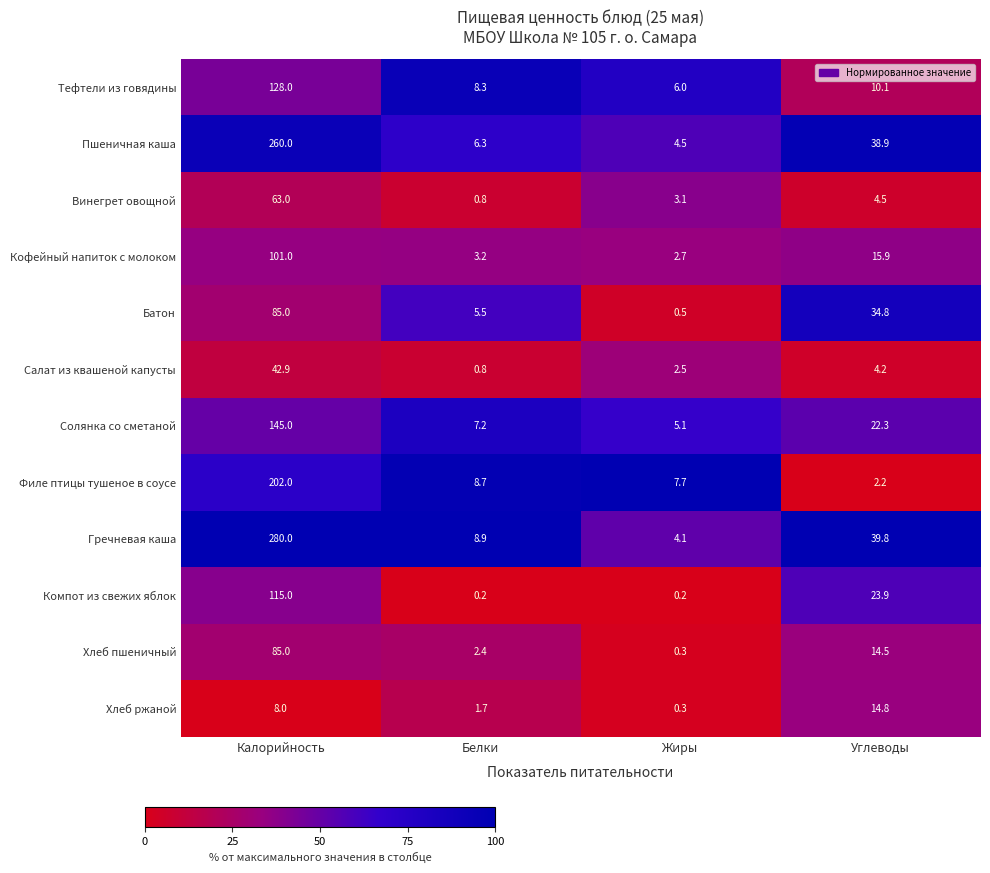

At which label does Филе птицы тушеное в соусе reach its peak?

Калорийность